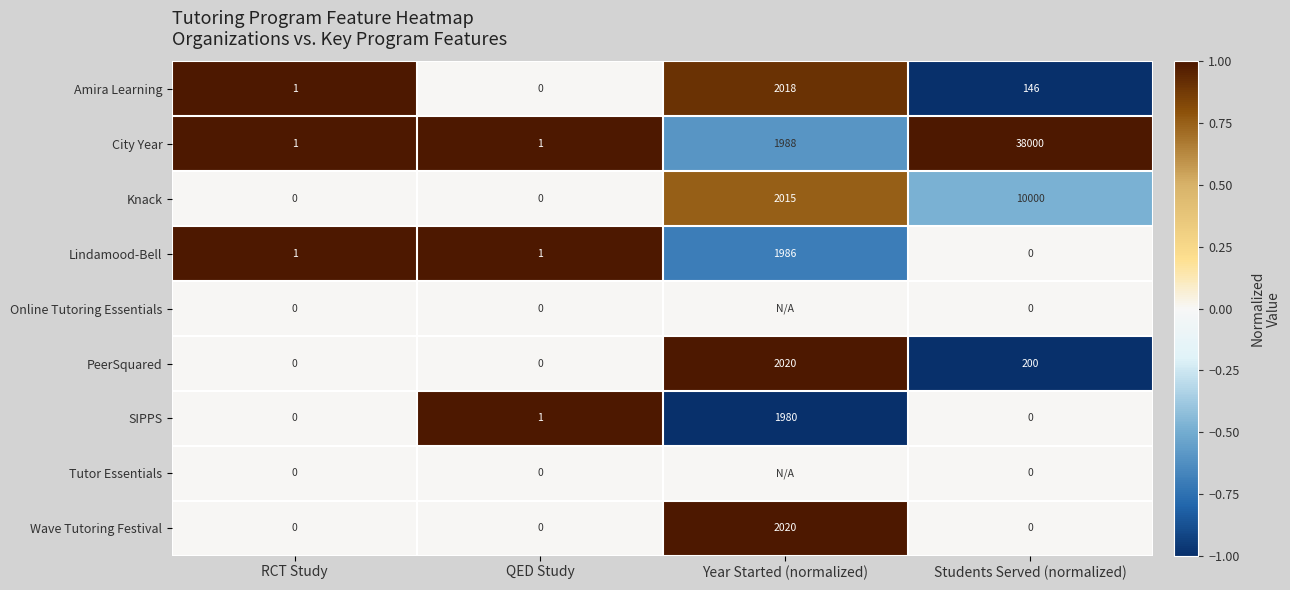

True or false: Lindamood-Bell has a value of 1286 at Students Served (normalized).

False